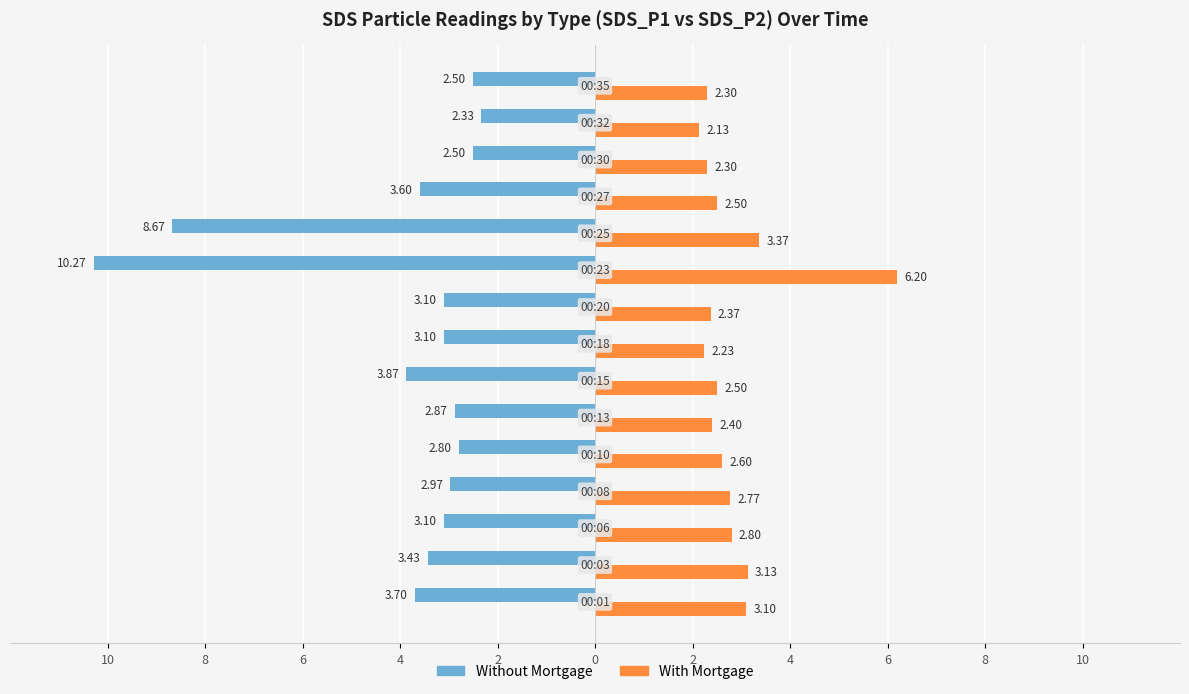

What is the average value of the Without Mortgage series?

-3.9